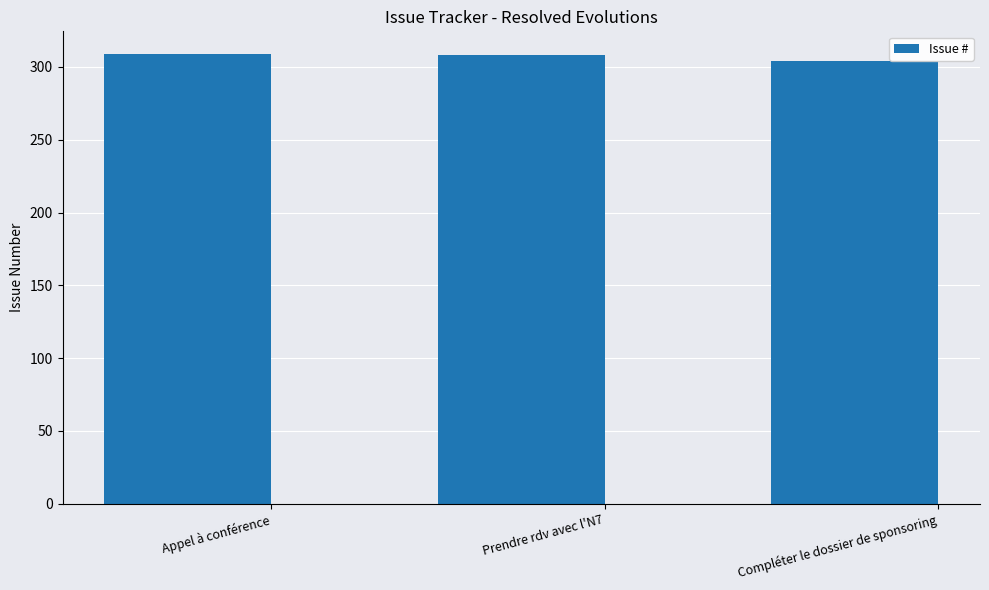

How many distinct data groups are displayed?

1